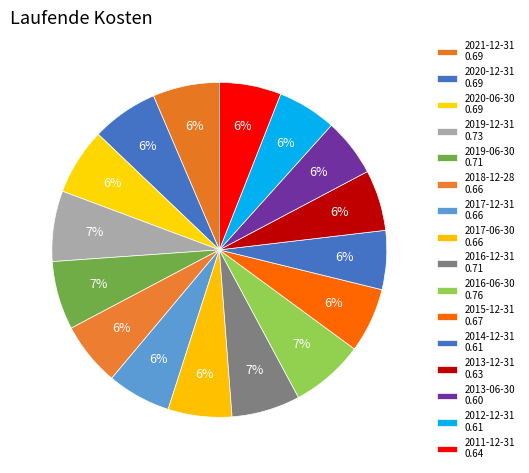

To the nearest percent, what portion does 2021-12-31 represent?

6%